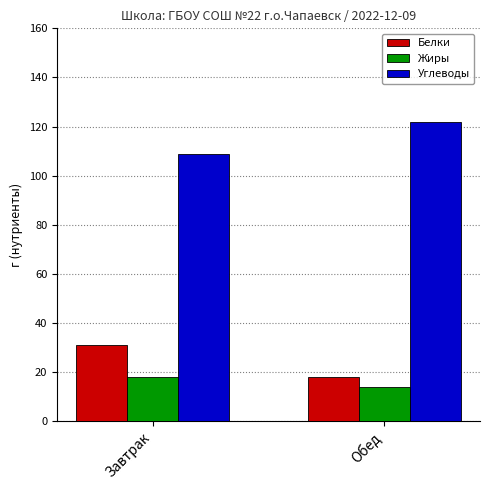

How many series are shown in this chart?

3